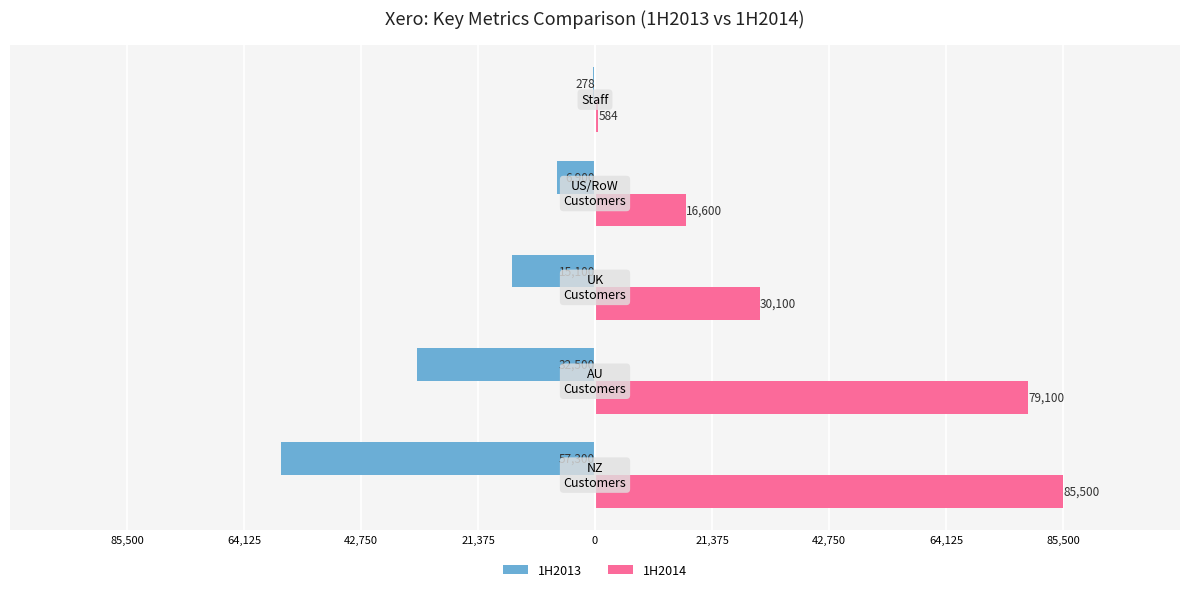

What is the average value of the 1H2013 series?

-22416